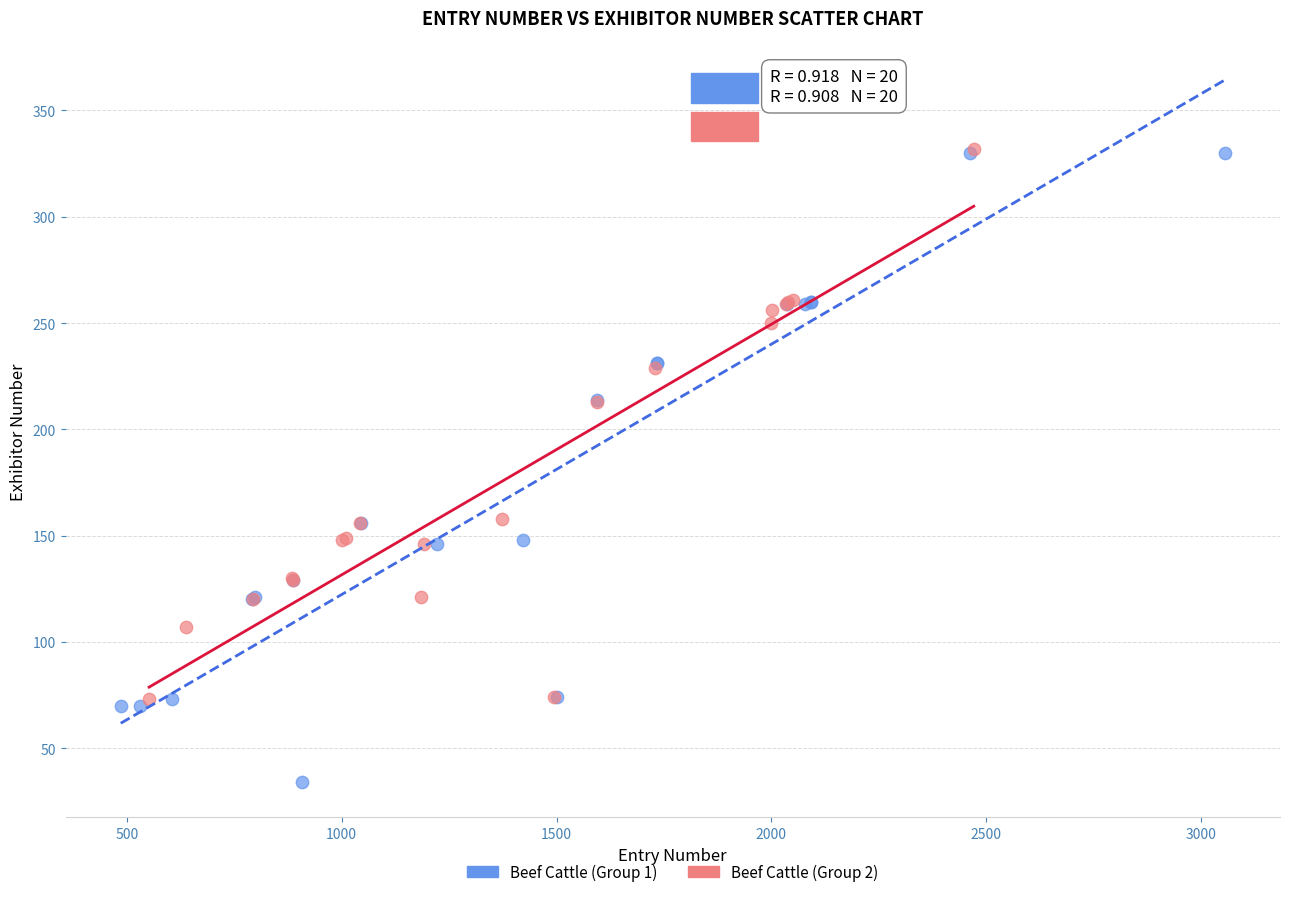

Which series contains the lowest Y value?

Beef Cattle (Group 1)